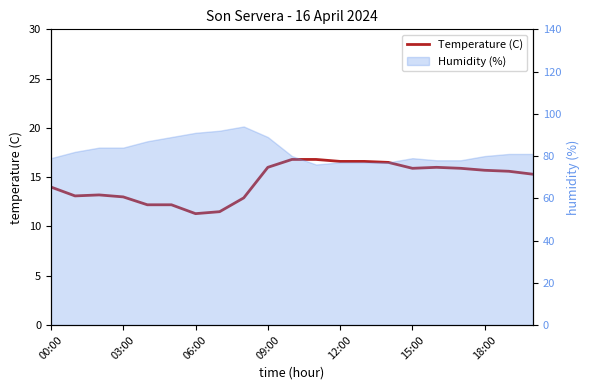

How many interior local peaks (higher than both neighbors) does the data have?

2